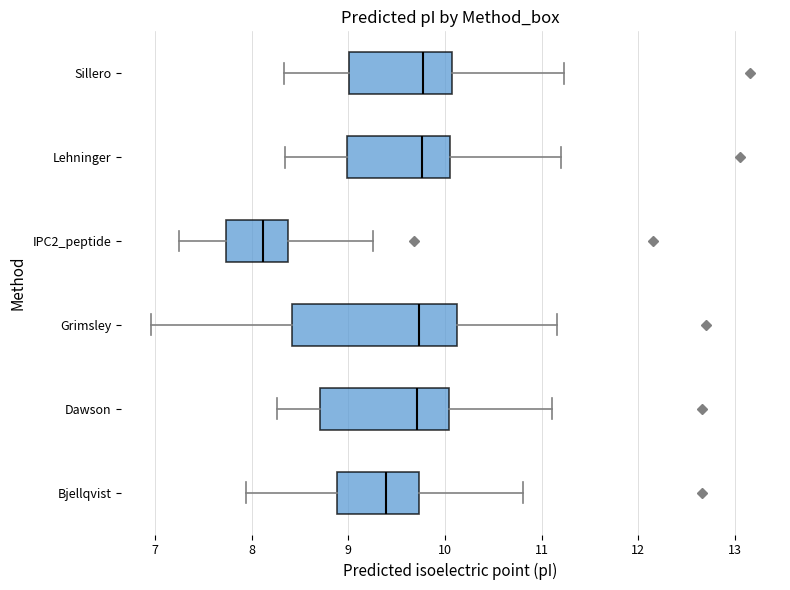

Which box is the widest, from its left edge to its right edge?

Grimsley